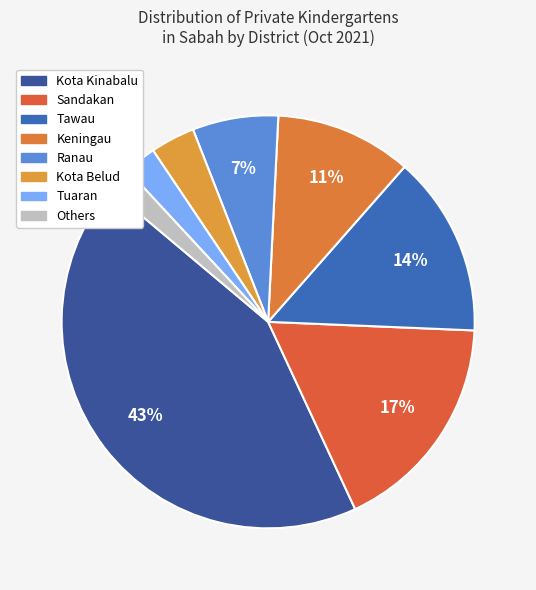

Count the number of slices in the pie.

8